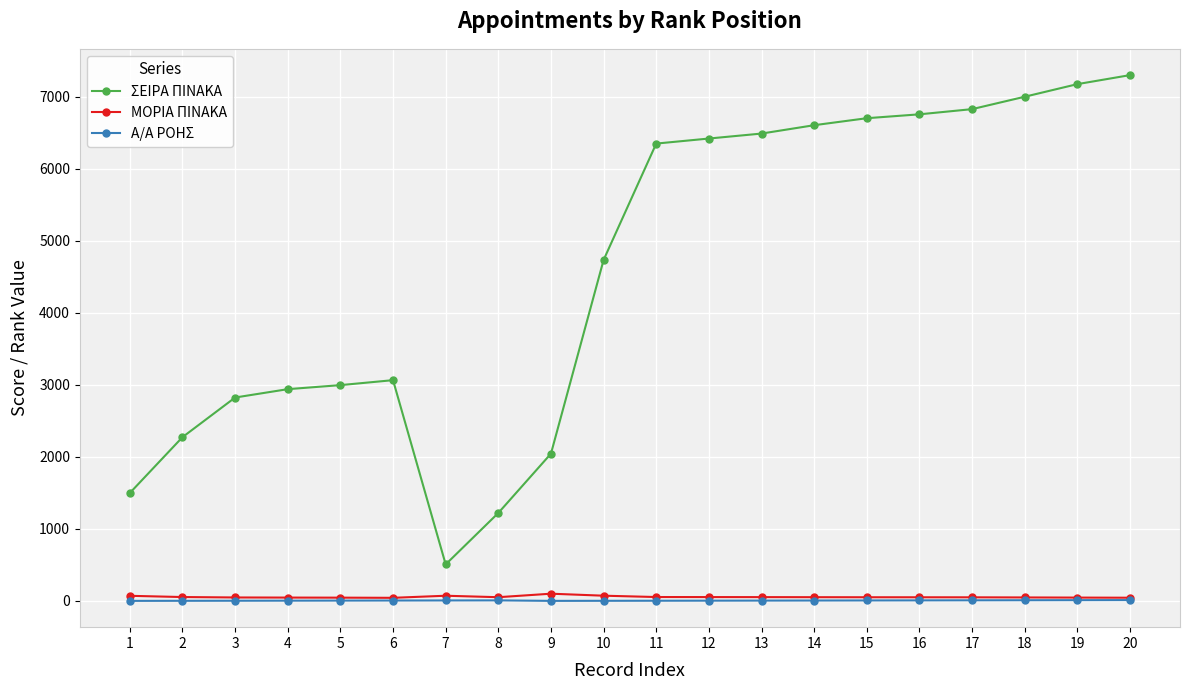

What is the greatest value displayed?

7297.0